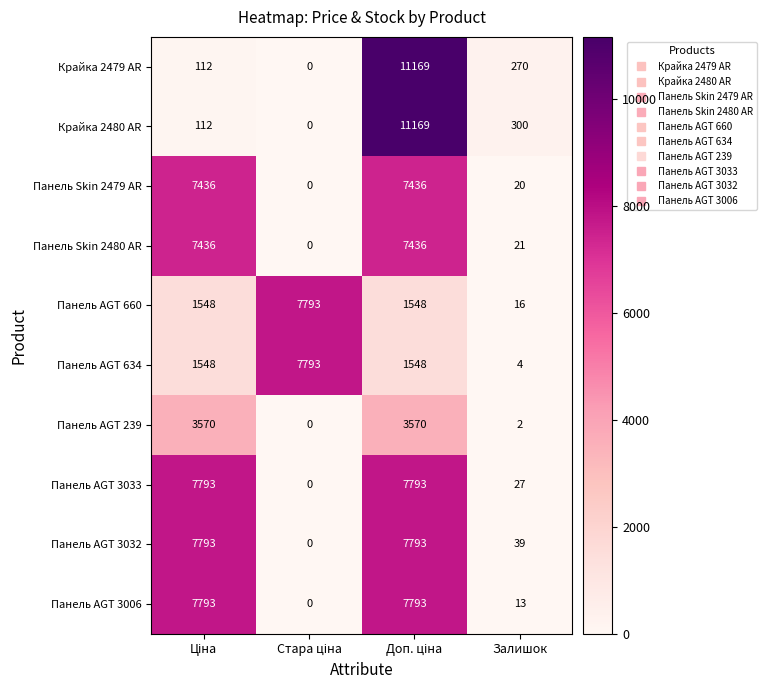

At Залишок, list the series in order from largest to smallest.

Крайка 2480 AR, Крайка 2479 AR, Панель AGT 3032, Панель AGT 3033, Панель Skin 2480 AR, Панель Skin 2479 AR, Панель AGT 660, Панель AGT 3006, Панель AGT 634, Панель AGT 239